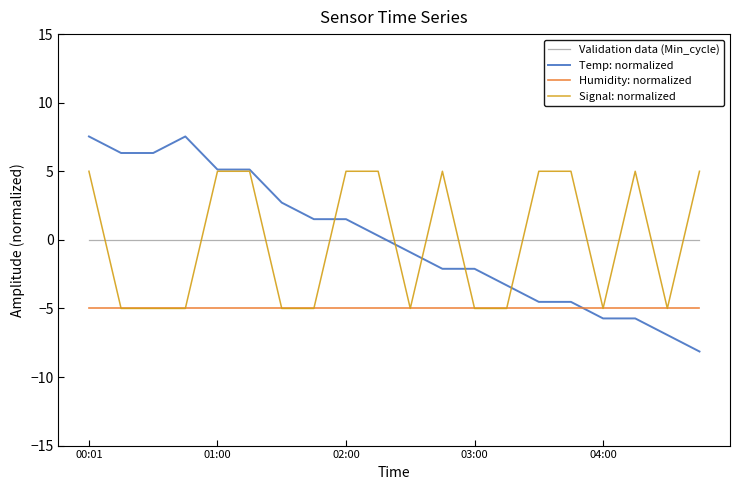

List the series in order of their peak value, highest first.

Temp: normalized, Signal: normalized, Validation data (Min_cycle), Humidity: normalized